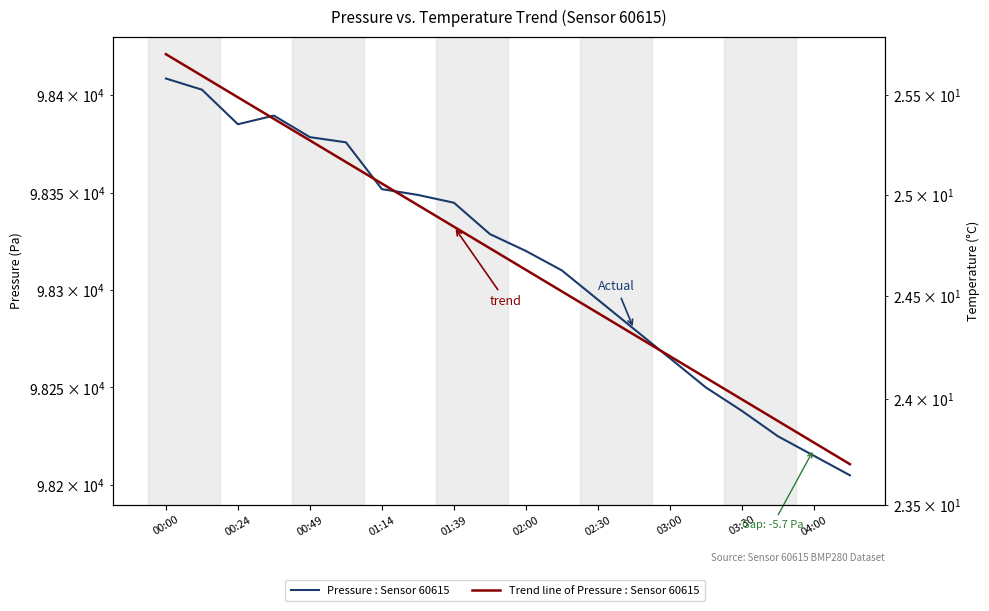

True or false: Trend line of Pressure : Sensor 60615 has a value of 98277.1 at 13.

True